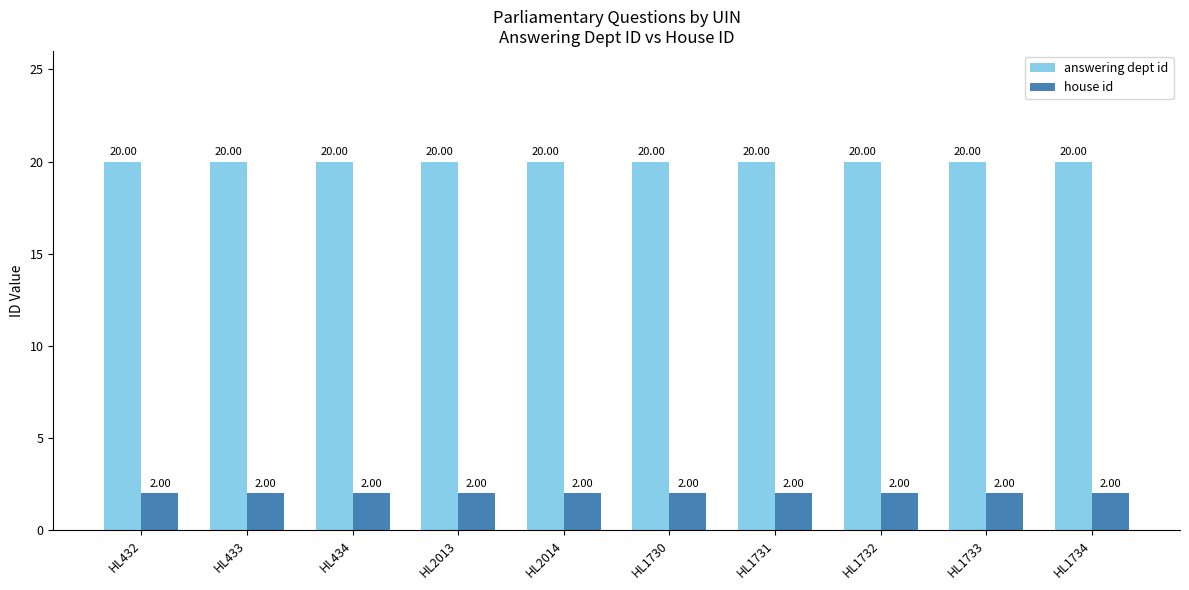

Rank the series by their maximum value, from lowest to highest.

house id, answering dept id